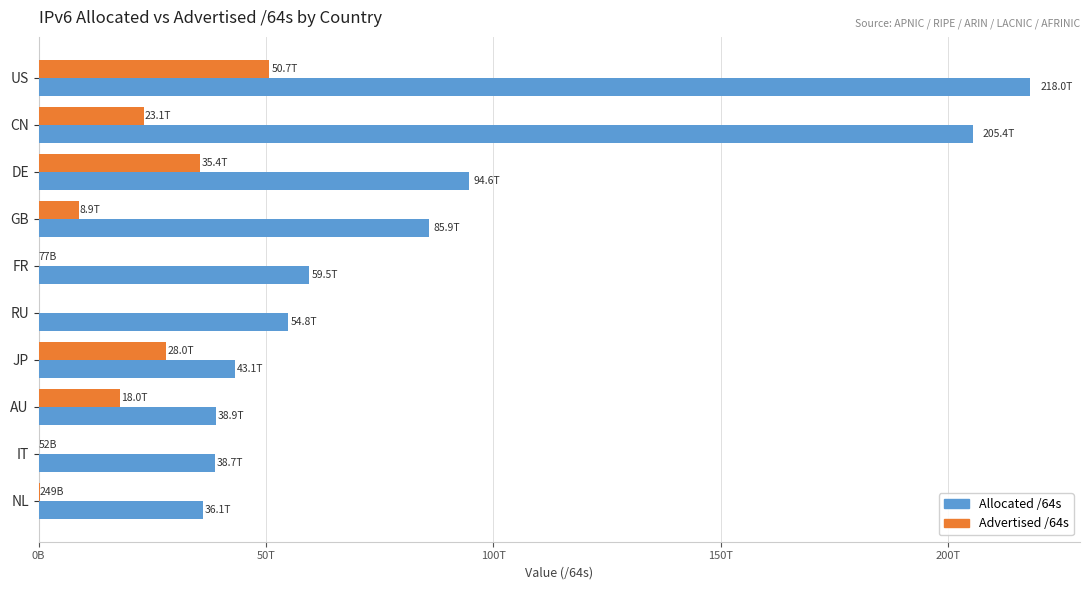

What are all the series names shown in the legend?

Allocated /64s, Advertised /64s